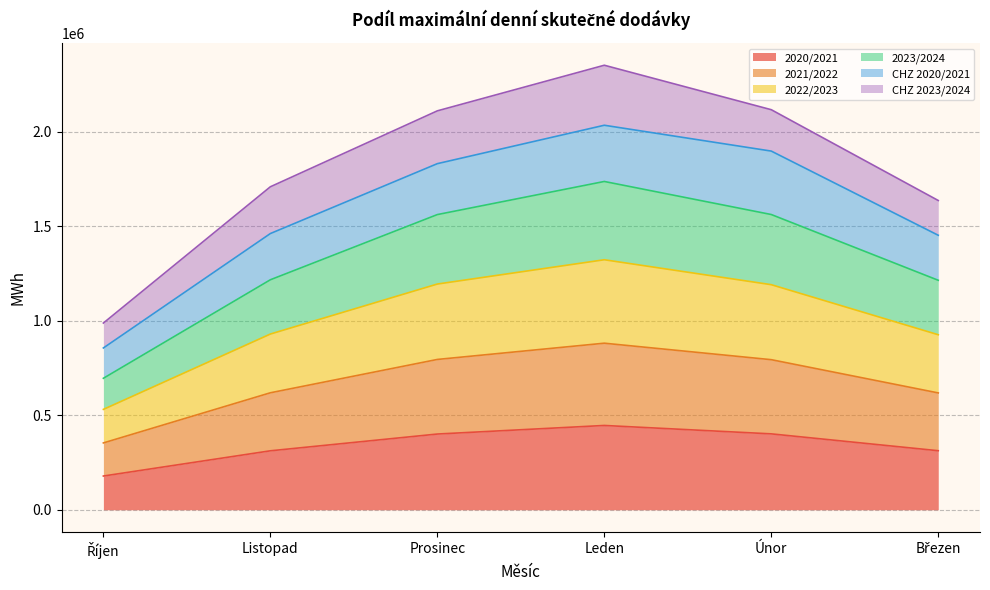

What is the total value across all series at Únor?

2116625.9